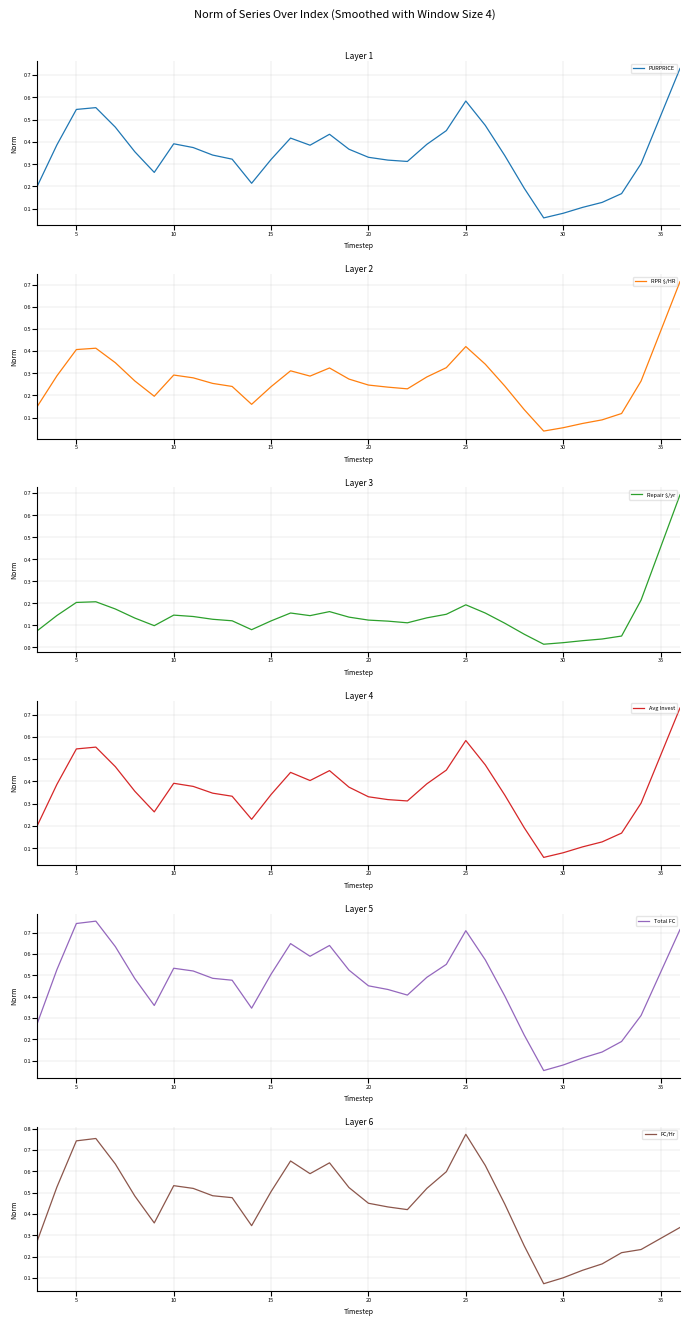

What is the difference between the second highest and second lowest values in the Total FC series?

0.7